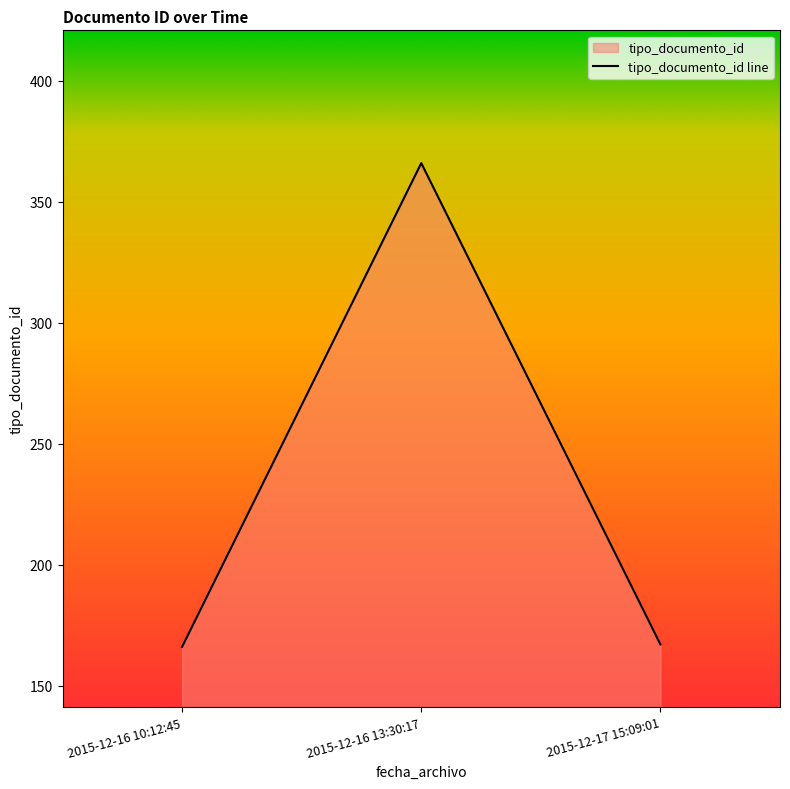

True or false: the data shows 166 at 2015-12-16 10:12:45.

True